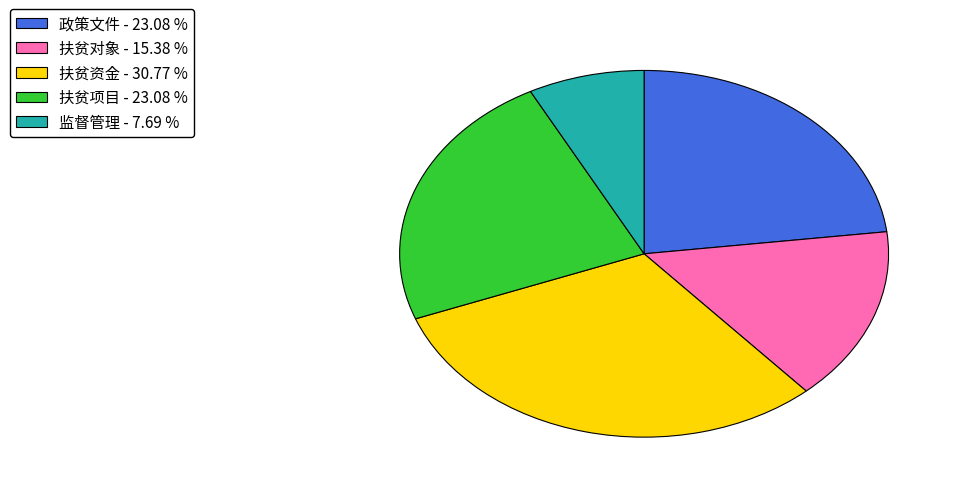

Combined, do 扶贫对象 and 扶贫项目 account for over 50%?

No